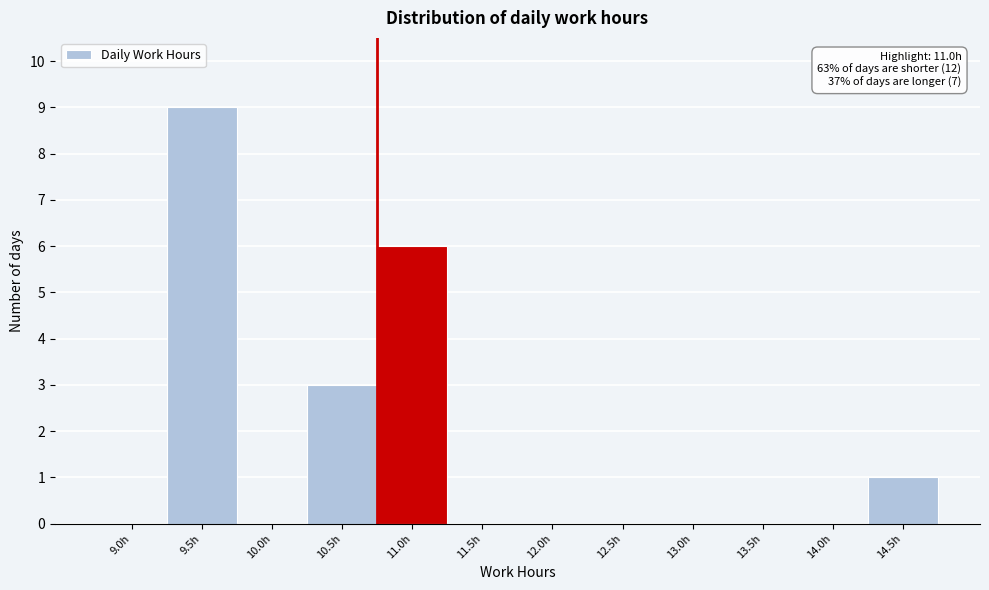

Reading left to right, what are all the values shown in this chart?

9.0h=0	9.5h=9	10.0h=0	10.5h=3	11.0h=6	11.5h=0	12.0h=0	12.5h=0	13.0h=0	13.5h=0	14.0h=0	14.5h=1